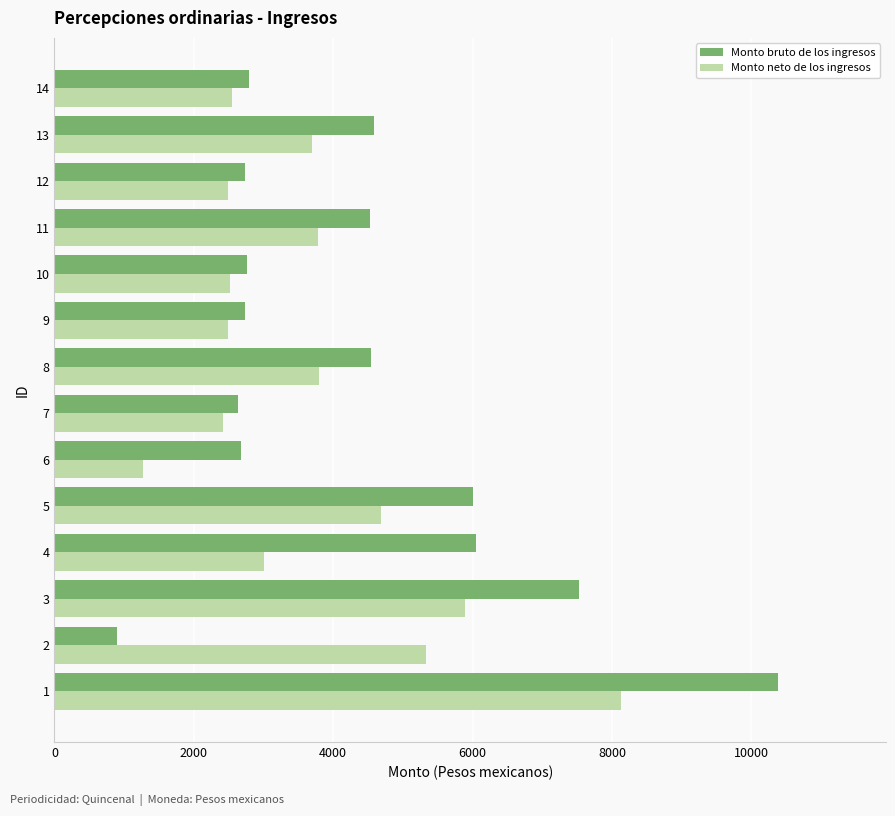

How many data points in Monto neto de los ingresos are less than 3689?

7